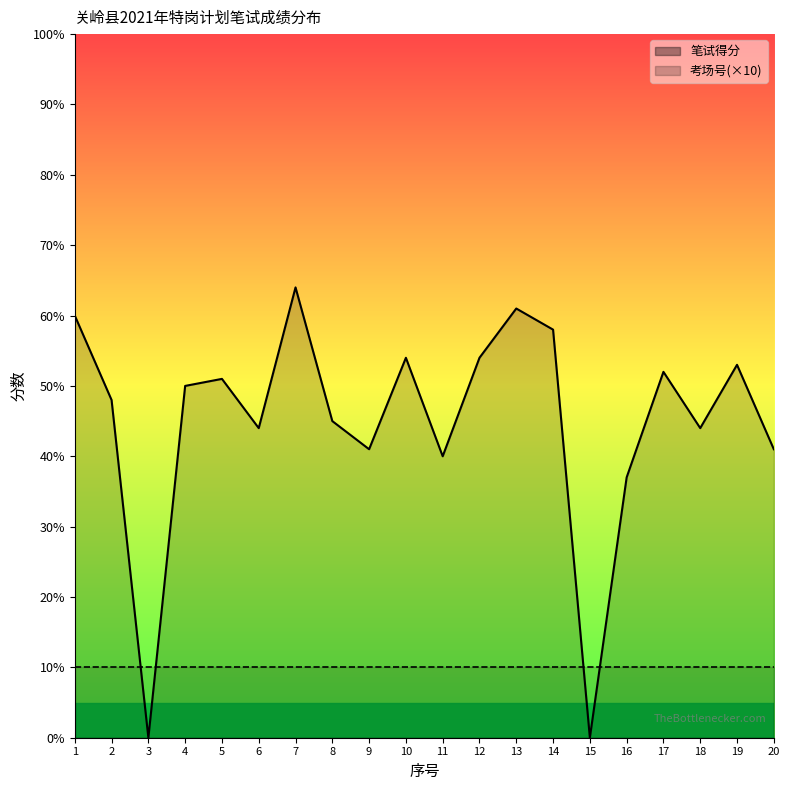

What is the value of the 16th point from the left?

37